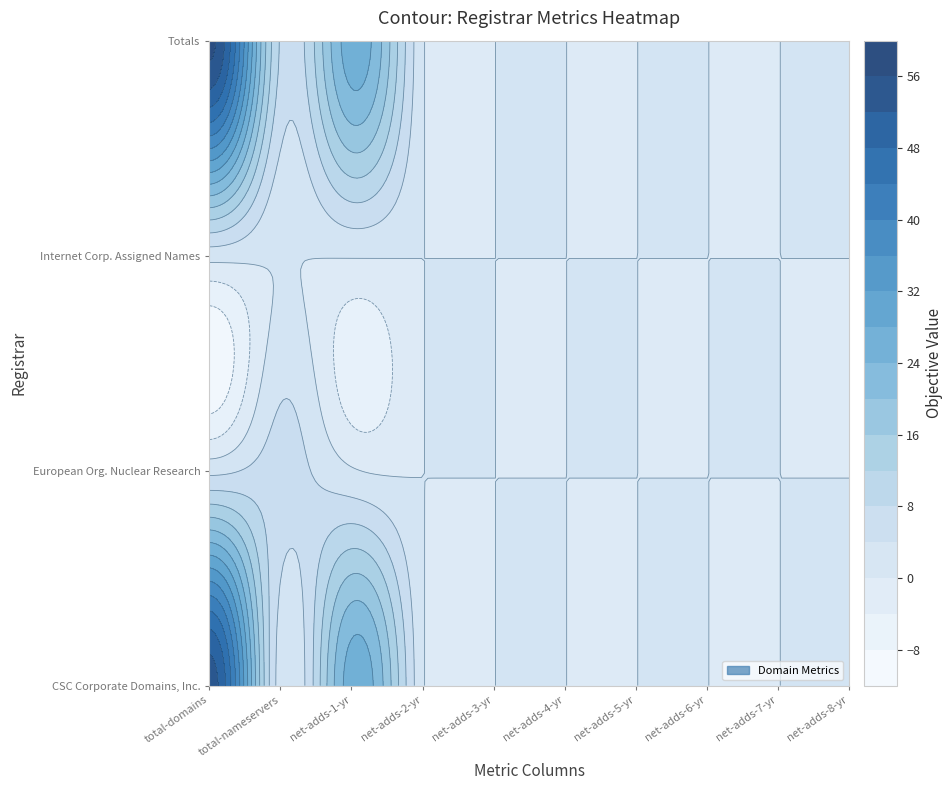

At which label is Internet Corporation for Assigned Names closest to 0?

total-nameservers